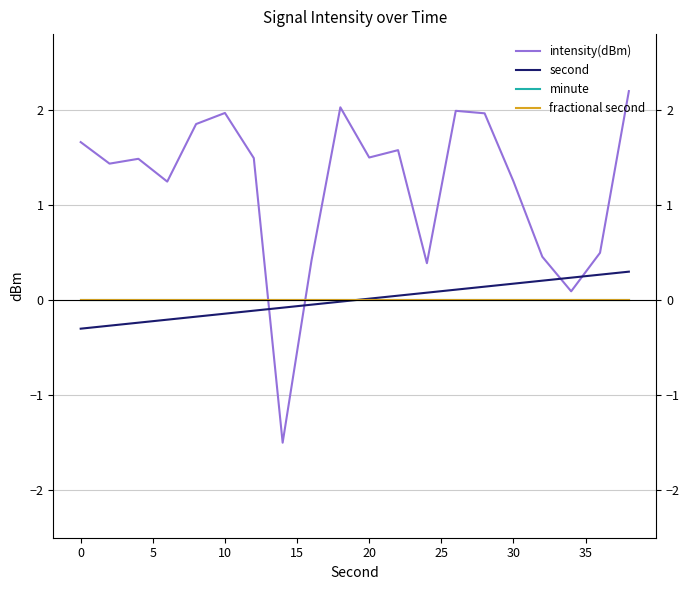

Reading left to right, list all the values displayed in this chart.

intensity(dBm): 1.7	1.4	1.5	1.2	1.9	2.0	1.5	-1.5	0.4	2.0	1.5	1.6	0.4	2.0	2.0	1.3	0.5	0.1	0.5	2.2
second: -0.3	-0.3	-0.2	-0.2	-0.2	-0.1	-0.1	-0.1	-0.0	-0.0	0.0	0.0	0.1	0.1	0.1	0.2	0.2	0.2	0.3	0.3
minute: 0.0	0.0	0.0	0.0	0.0	0.0	0.0	0.0	0.0	0.0	0.0	0.0	0.0	0.0	0.0	0.0	0.0	0.0	0.0	0.0
fractional second: 0.0	0.0	0.0	0.0	0.0	0.0	0.0	0.0	0.0	0.0	0.0	0.0	0.0	0.0	0.0	0.0	0.0	0.0	0.0	0.0